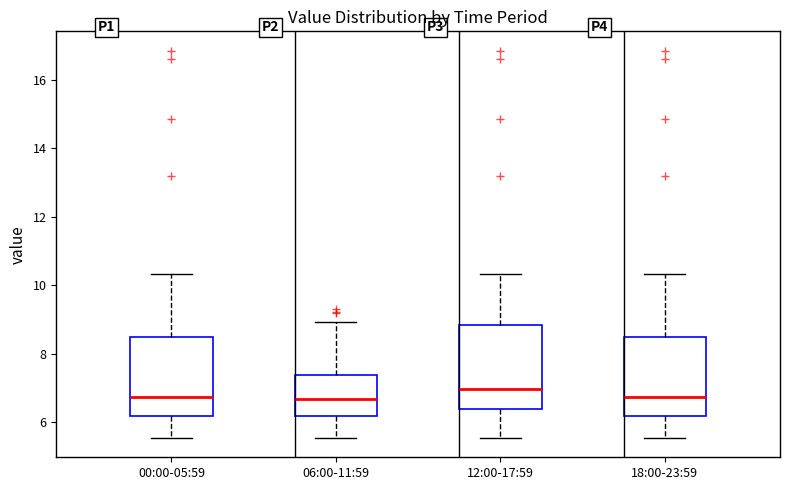

Where is the upper edge of the box for 12:00-17:59 on the y-axis? The values are not printed on the chart, so give them approximately, as read against the axis.

8.8